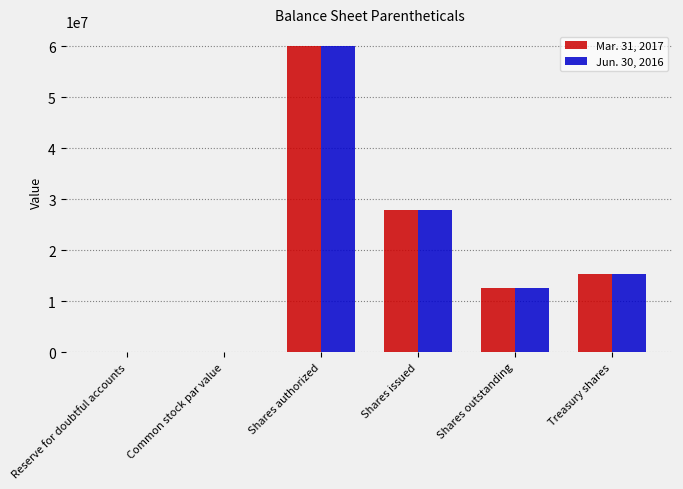

Which label corresponds to the largest value in the chart?

Shares authorized